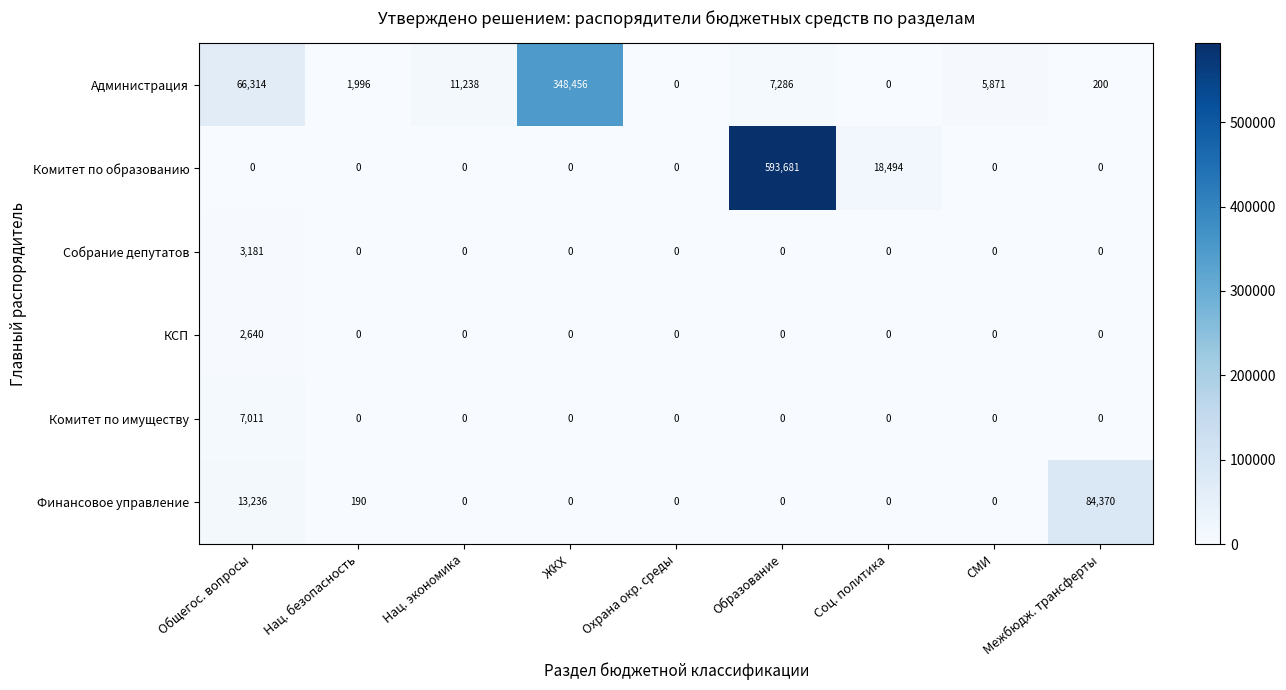

The Финансовое управление series shows 13236 at Общегос. вопросы. True or false?

True